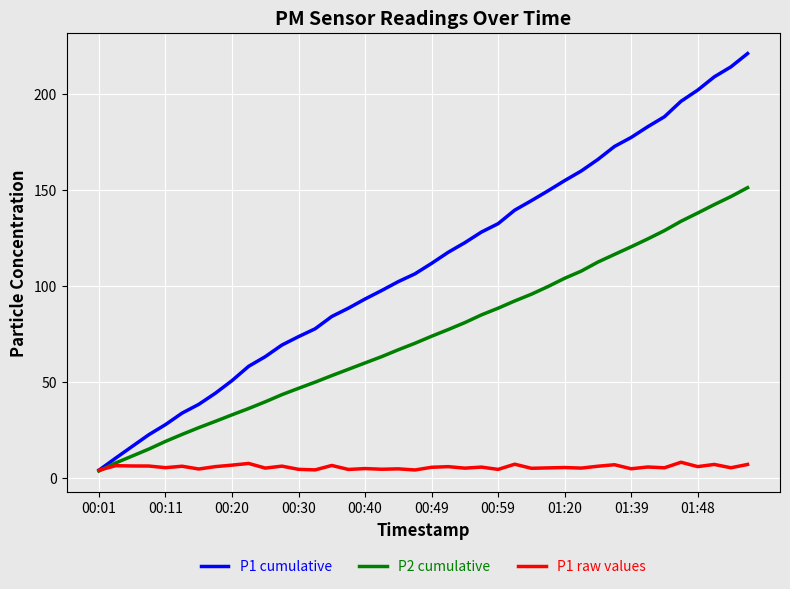

What is the highest value of the P1 cumulative series?

221.0